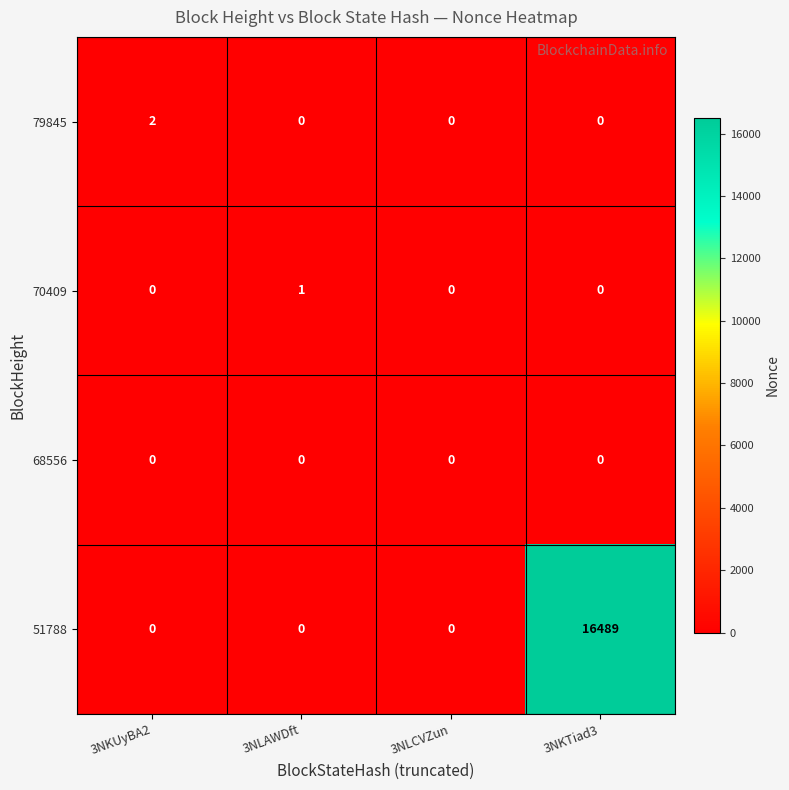

True or false: 68556 has a value of 0 at 3NLCVZun.

True